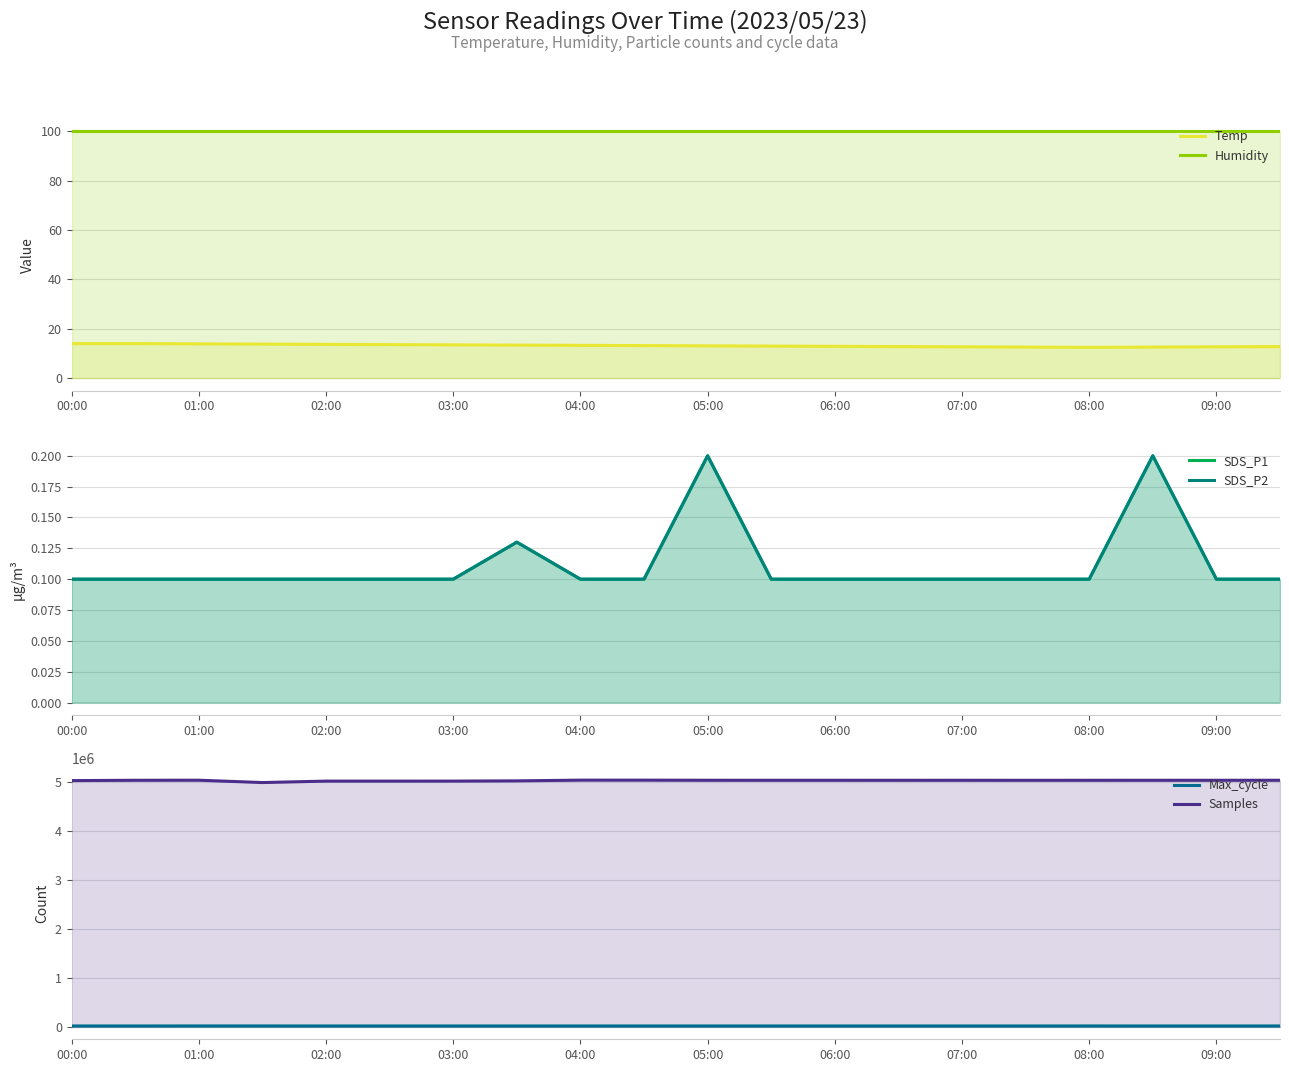

How many lines are shown in the chart?

6